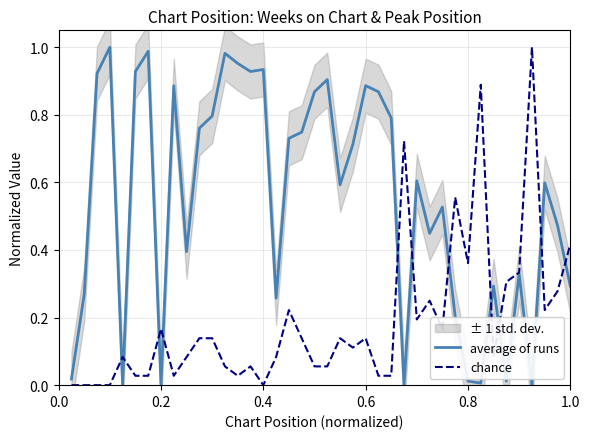

The value of chance at 38 is 0.2. True or false?

False